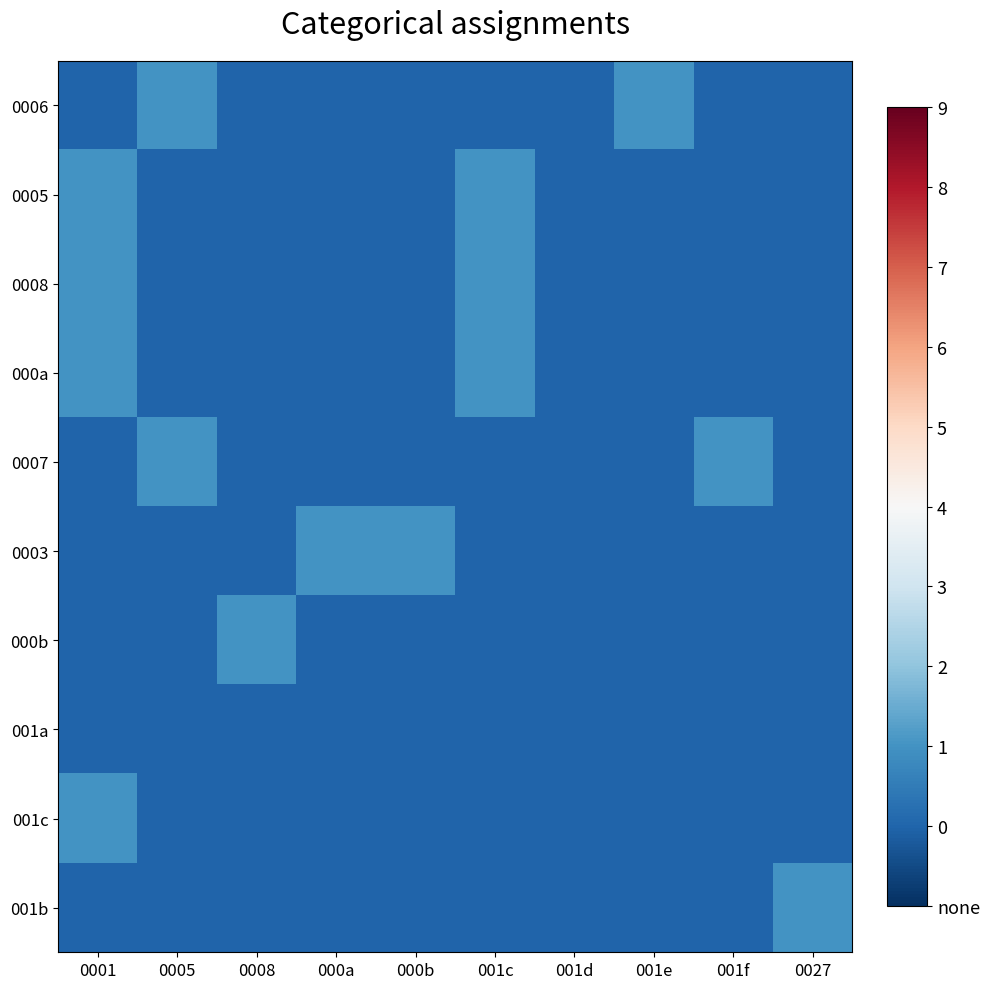

Reading left to right, extract all data points from this chart.

0006: 0001=0	0005=1	0008=0	000a=0	000b=0	001c=0	001d=0	001e=1	001f=0	0027=0
0005: 0001=1	0005=0	0008=0	000a=0	000b=0	001c=1	001d=0	001e=0	001f=0	0027=0
0008: 0001=1	0005=0	0008=0	000a=0	000b=0	001c=1	001d=0	001e=0	001f=0	0027=0
000a: 0001=1	0005=0	0008=0	000a=0	000b=0	001c=1	001d=0	001e=0	001f=0	0027=0
0007: 0001=0	0005=1	0008=0	000a=0	000b=0	001c=0	001d=0	001e=0	001f=1	0027=0
0003: 0001=0	0005=0	0008=0	000a=1	000b=1	001c=0	001d=0	001e=0	001f=0	0027=0
000b: 0001=0	0005=0	0008=1	000a=0	000b=0	001c=0	001d=0	001e=0	001f=0	0027=0
001a: 0001=0	0005=0	0008=0	000a=0	000b=0	001c=0	001d=0	001e=0	001f=0	0027=0
001c: 0001=1	0005=0	0008=0	000a=0	000b=0	001c=0	001d=0	001e=0	001f=0	0027=0
001b: 0001=0	0005=0	0008=0	000a=0	000b=0	001c=0	001d=0	001e=0	001f=0	0027=1